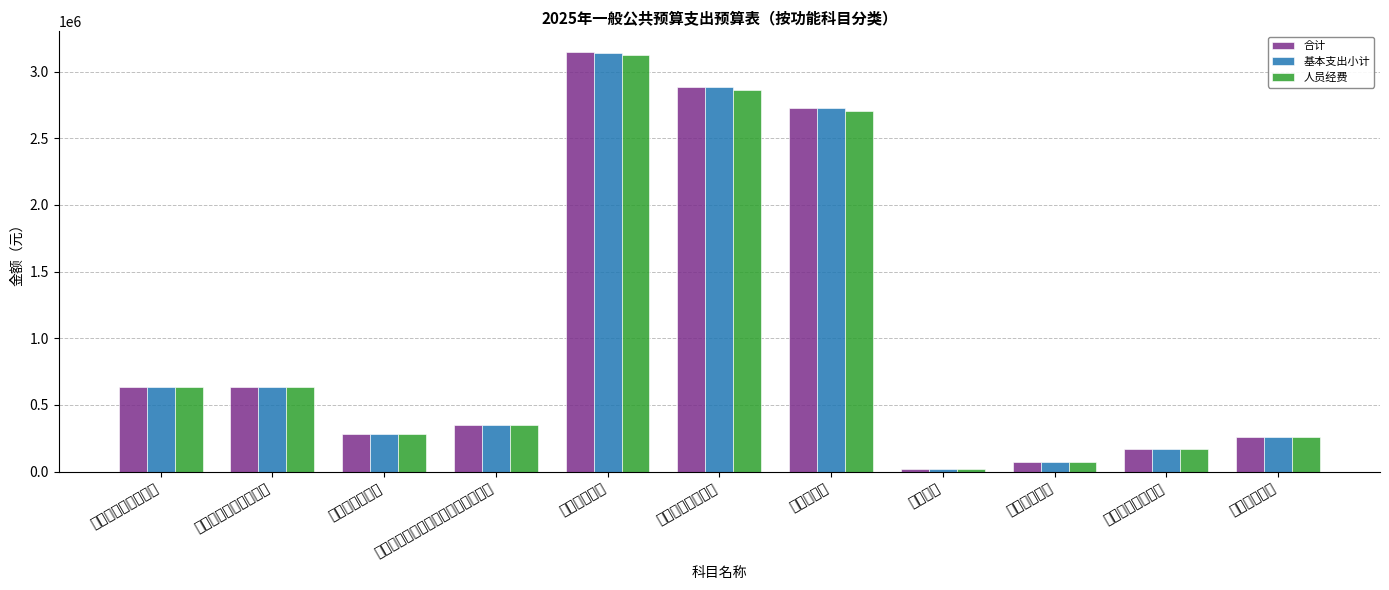

At which label does 基本支出小计 first exceed 349303?

社会保障和就业支出